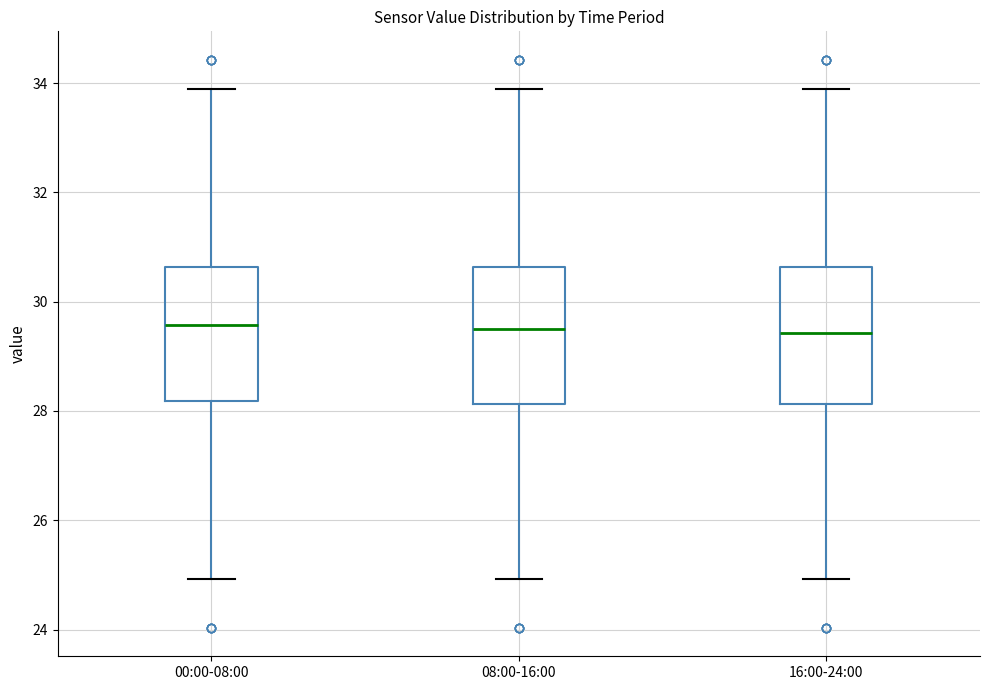

Reading left to right, transcribe this box plot: for each box, give where its median line is, the range the box spans, and where its two whiskers end, as read against the y-axis. The values are not printed on the chart, so give them approximately, as read against the axis.

00:00-08:00: median 29.6, box 28.2 to 30.6, whiskers 25.0 to 34.0
08:00-16:00: median 29.6, box 28.2 to 30.6, whiskers 25.0 to 34.0
16:00-24:00: median 29.4, box 28.2 to 30.6, whiskers 25.0 to 34.0